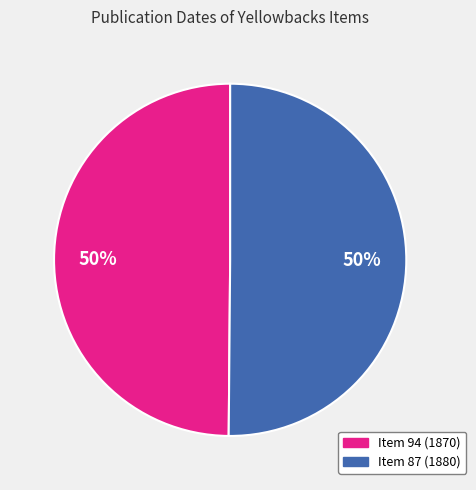

Is the sum of Item 87 (1880) and Item 94 (1870) greater than half?

Yes